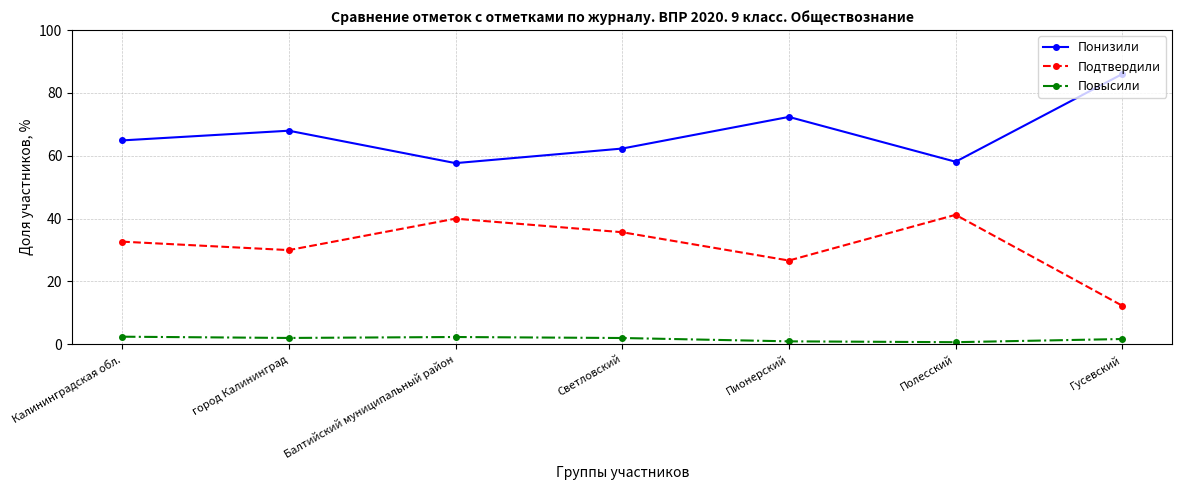

The Понизили series shows 58.1 at Полесский. True or false?

True